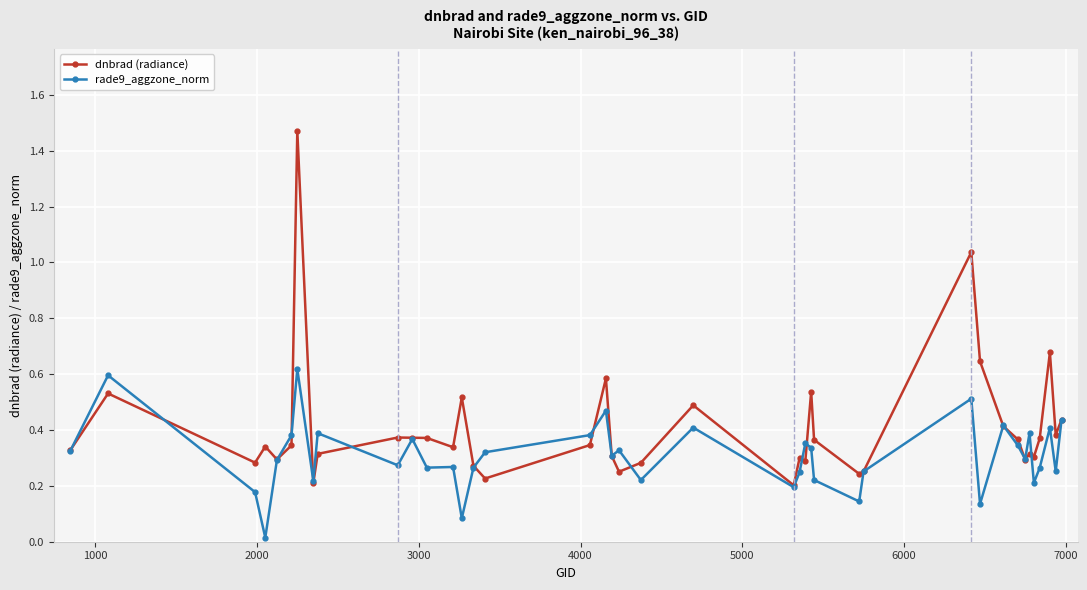

How many series are shown in this chart?

2